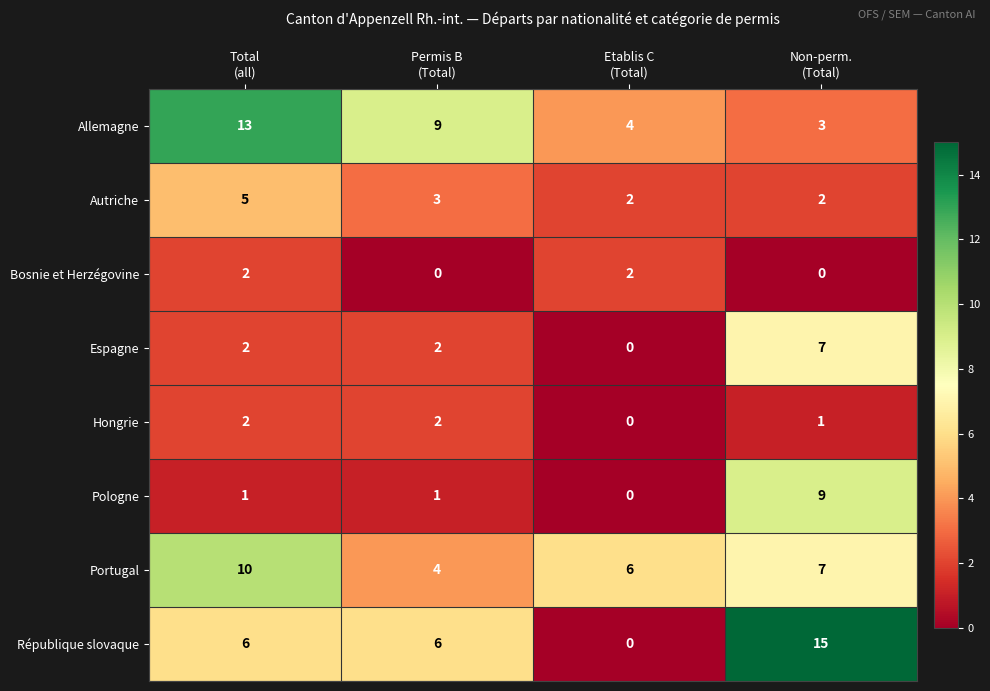

What is the average value of the Espagne series?

3